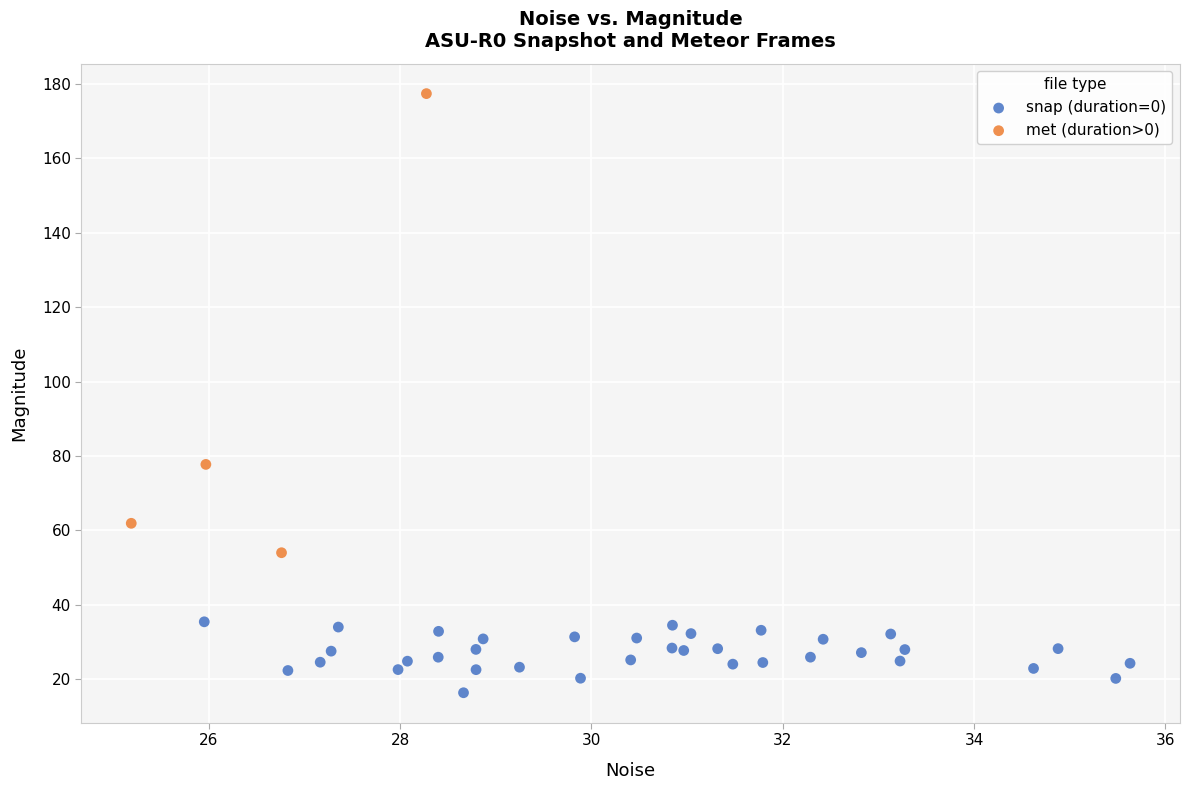

What are all the series names shown in the legend?

snap (duration=0), met (duration>0)